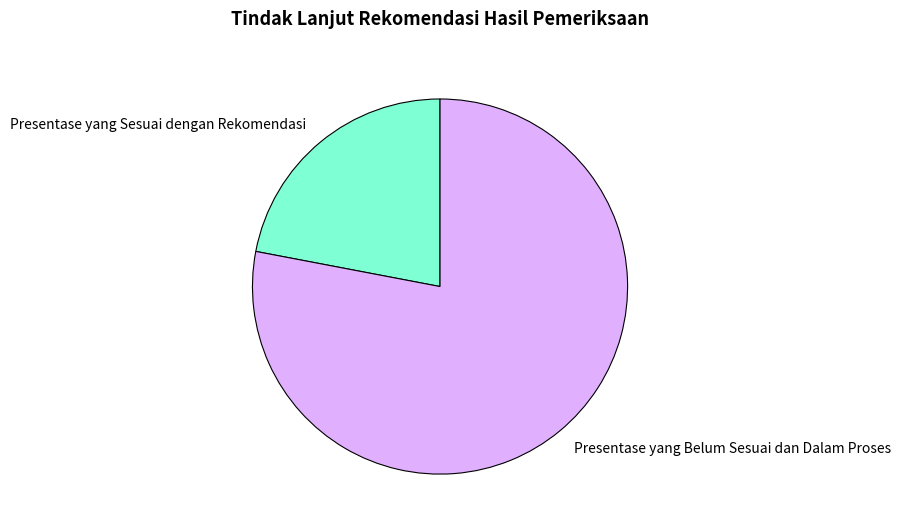

Do Presentase yang Sesuai dengan Rekomendasi and Presentase yang Belum Sesuai dan Dalam Proses together represent more than half of the pie?

Yes